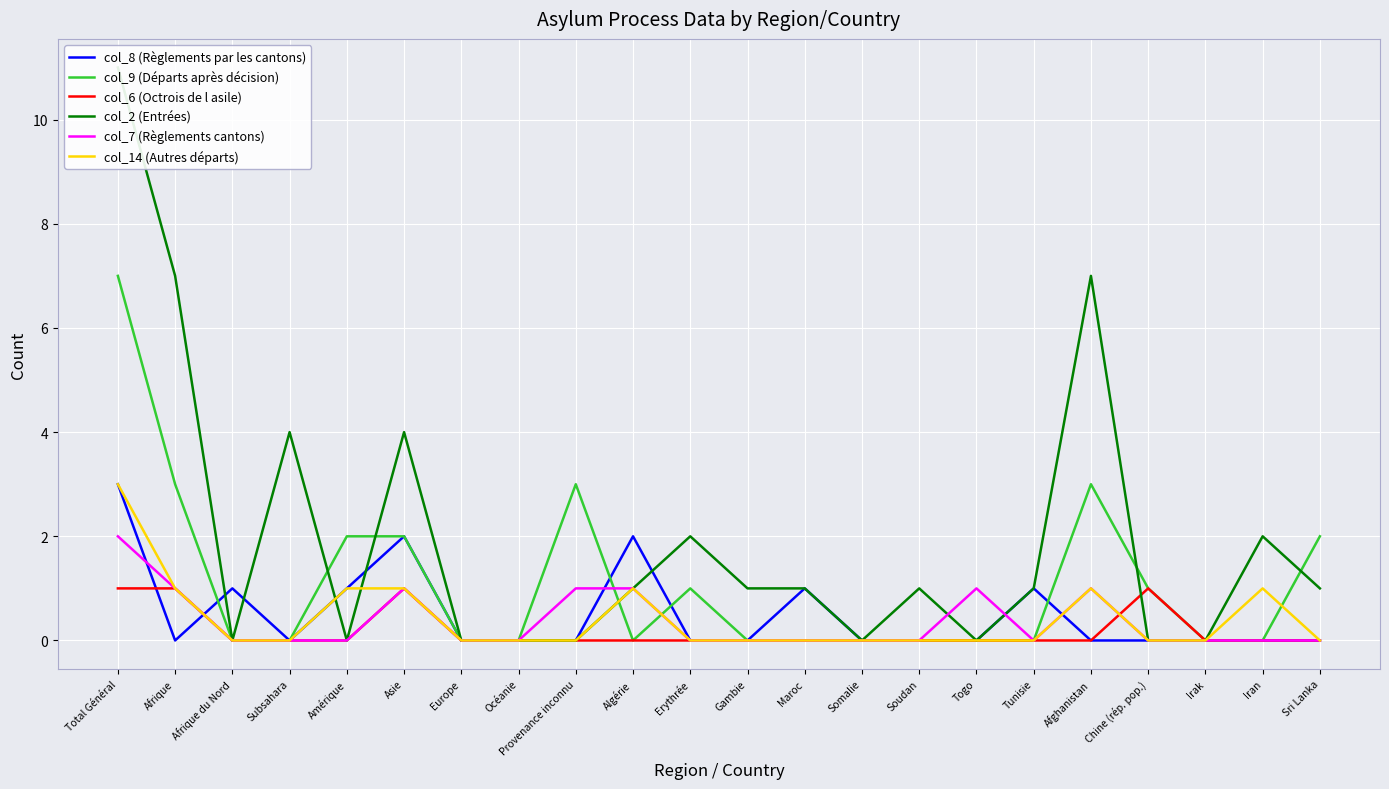

Which has a higher value, Somalie or Afghanistan?

Somalie